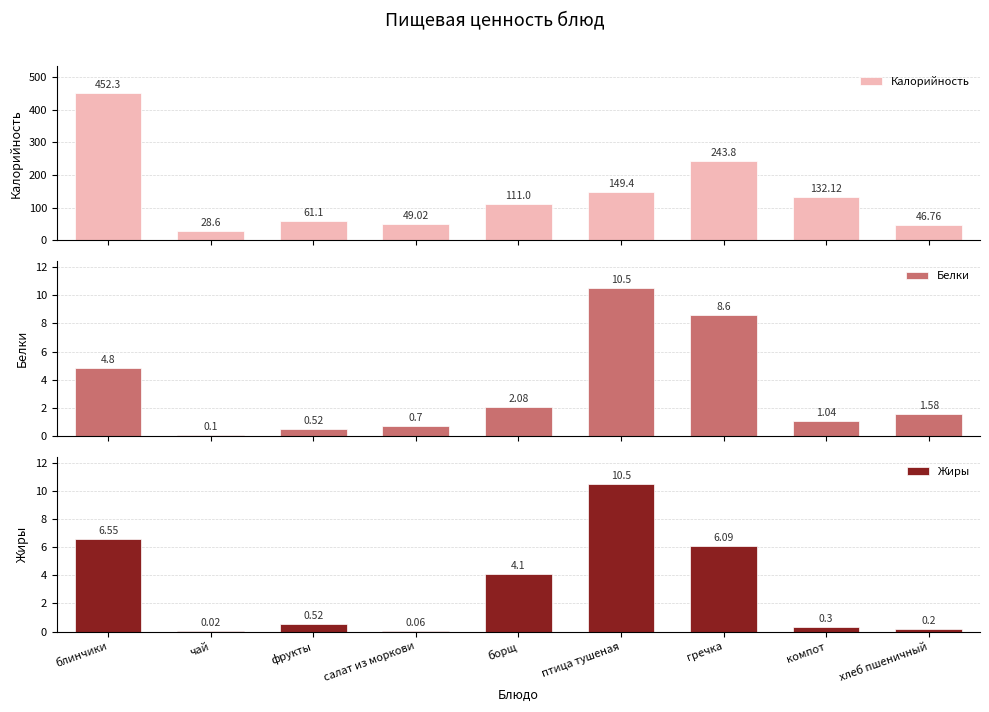

At which category does the chart reach its peak across all series?

блинчики